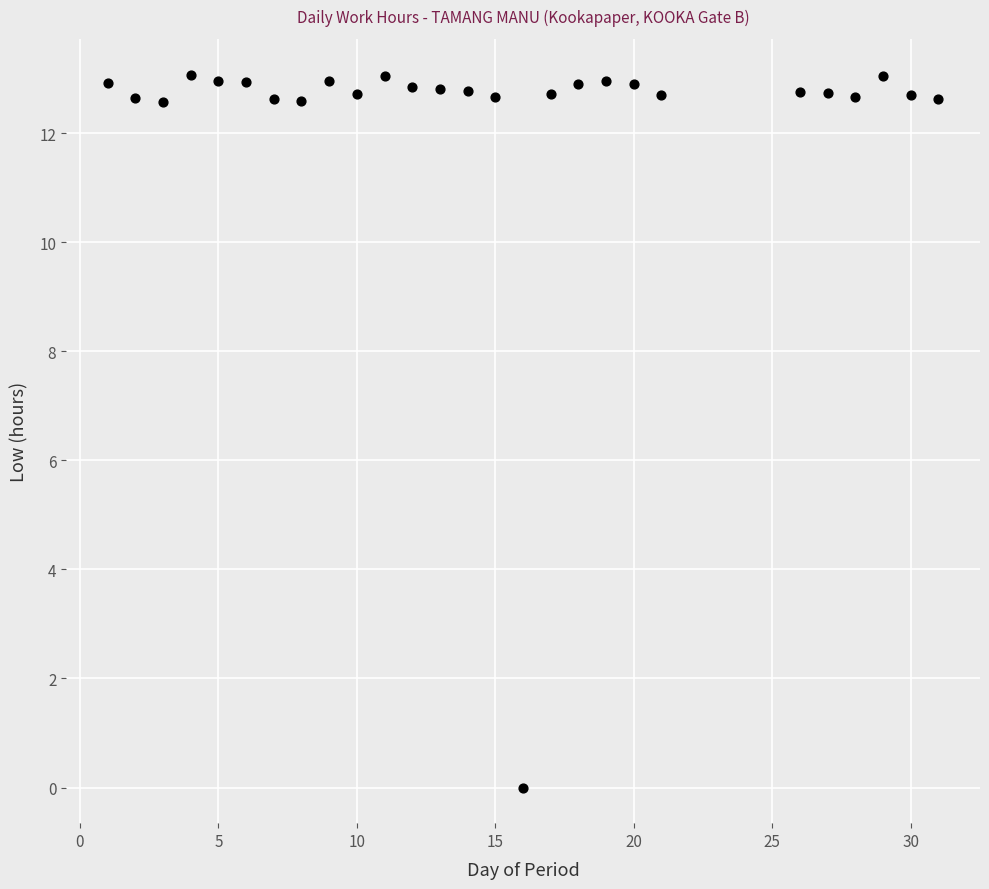

What is the range of X values (max minus min)?

30.0